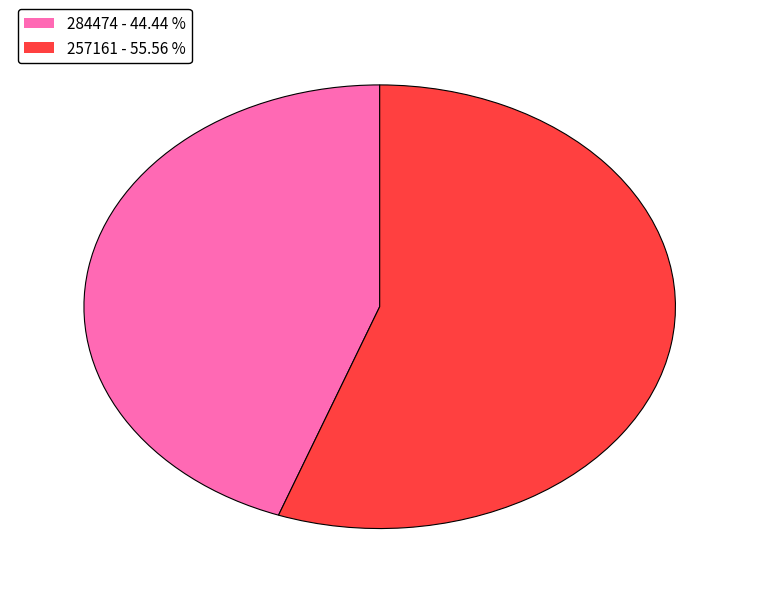

Is the sum of 257161 - 55.56 % and 284474 - 44.44 % greater than half?

Yes